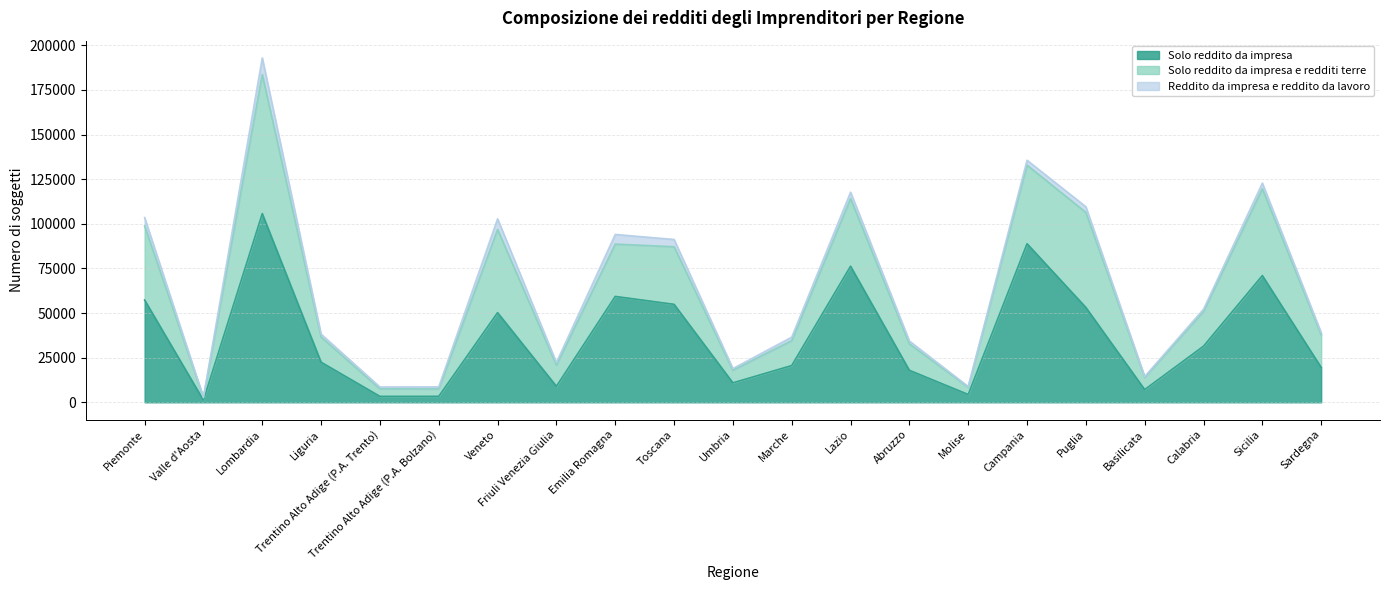

List the series in order of their peak value, lowest first.

Reddito da impresa e reddito da lavoro, Solo reddito da impresa e redditi terre, Solo reddito da impresa